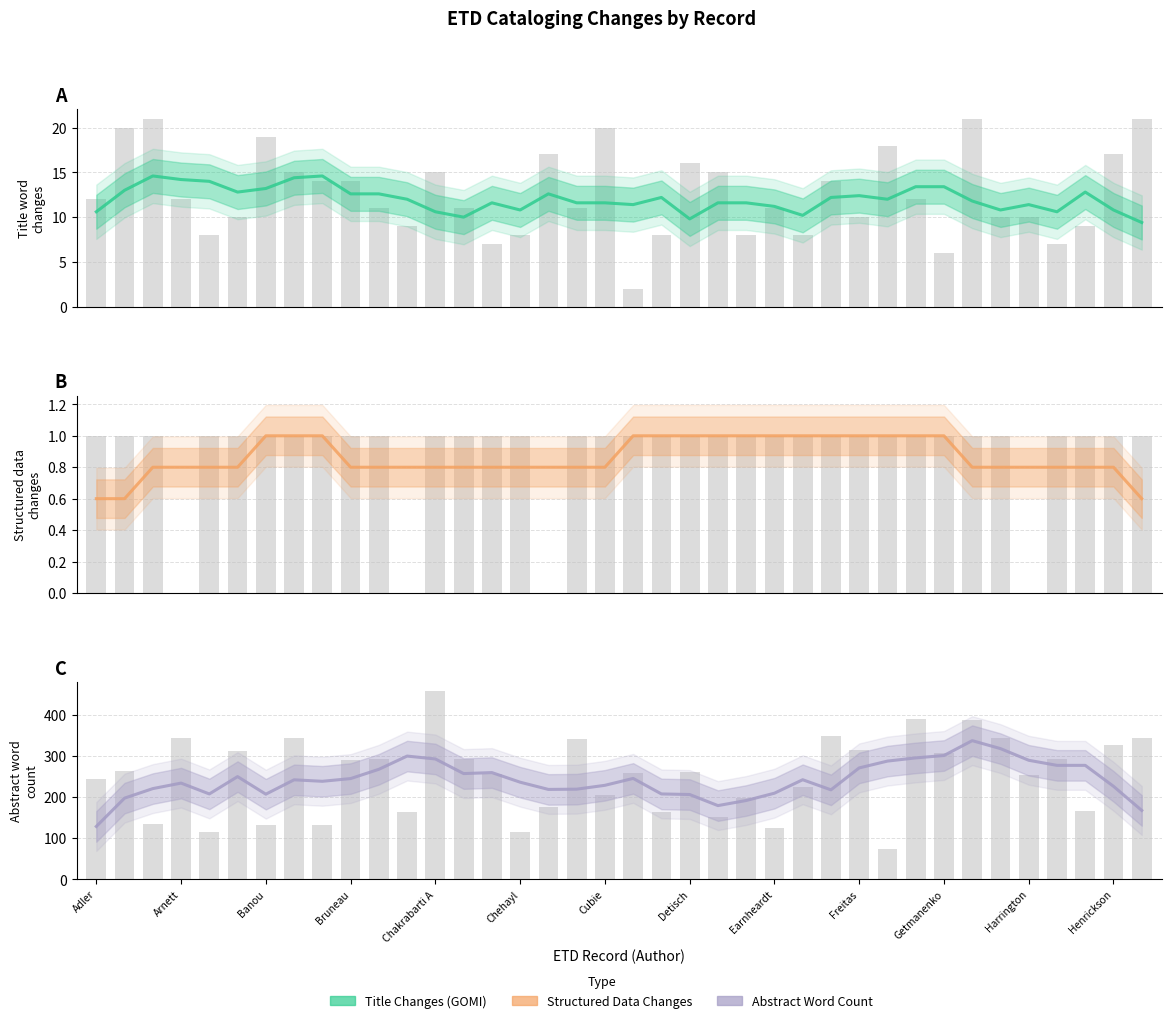

Rank the series by their maximum value, from lowest to highest.

Keyword Changes (SDMI/SDHI), Title Changes (GOMI), Abstract Changes (count)